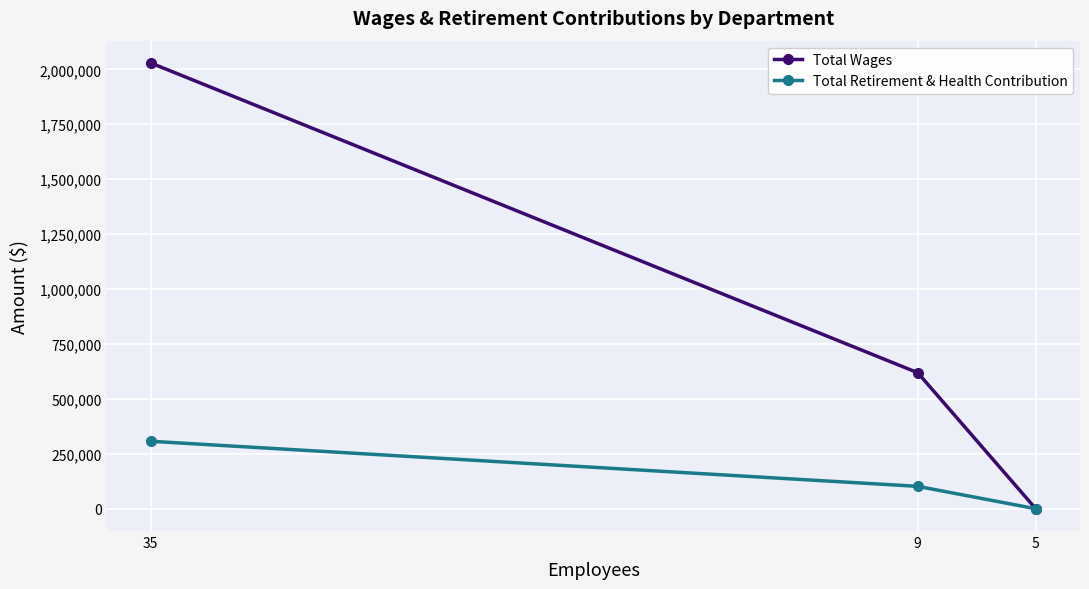

List the series in order of their peak value, lowest first.

Total Retirement & Health Contribution, Total Wages